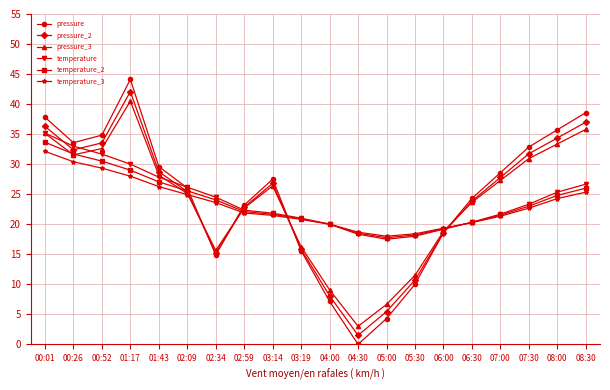

Is it true that temperature_3 equals 31.9 at 06:00?

False